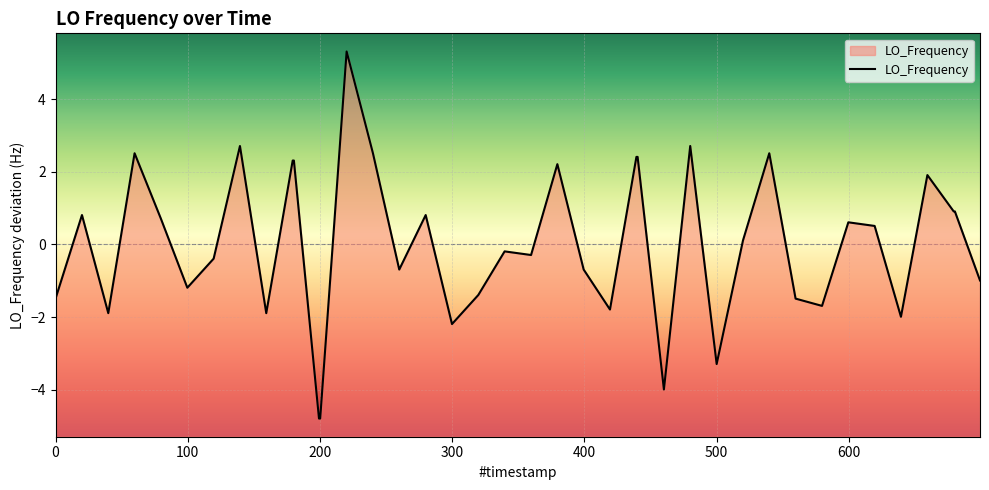

What is the maximum value shown in the chart?

5.3